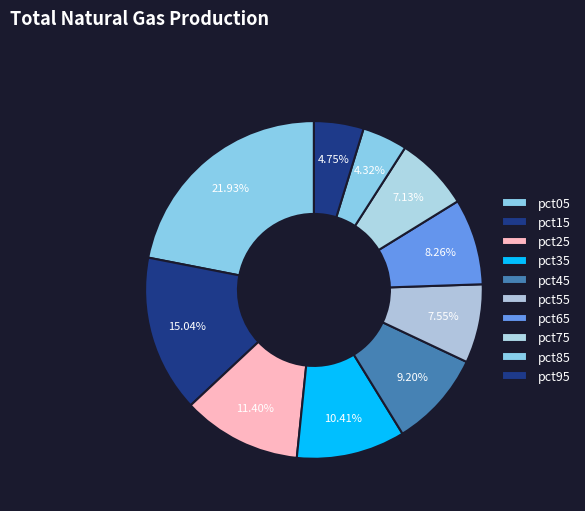

How many slices are in this pie chart?

10